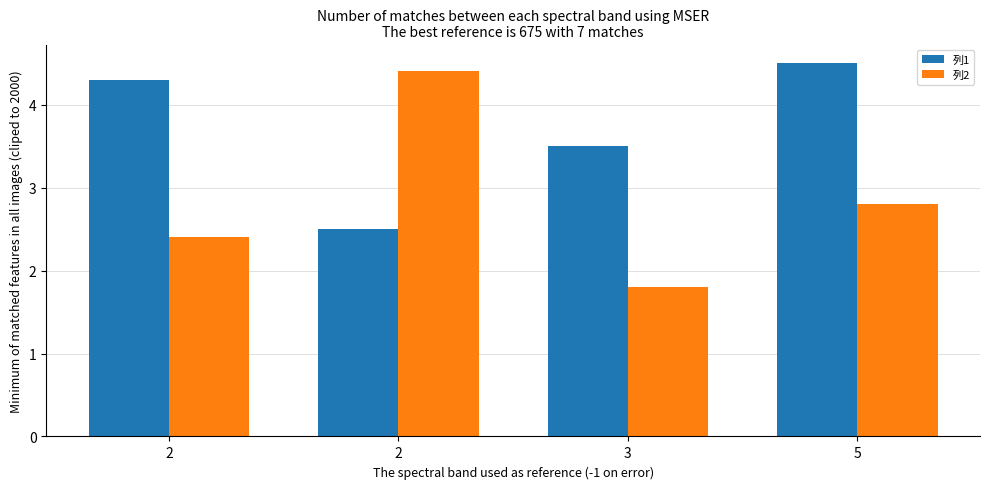

What are all the series names shown in the legend?

列1, 列2